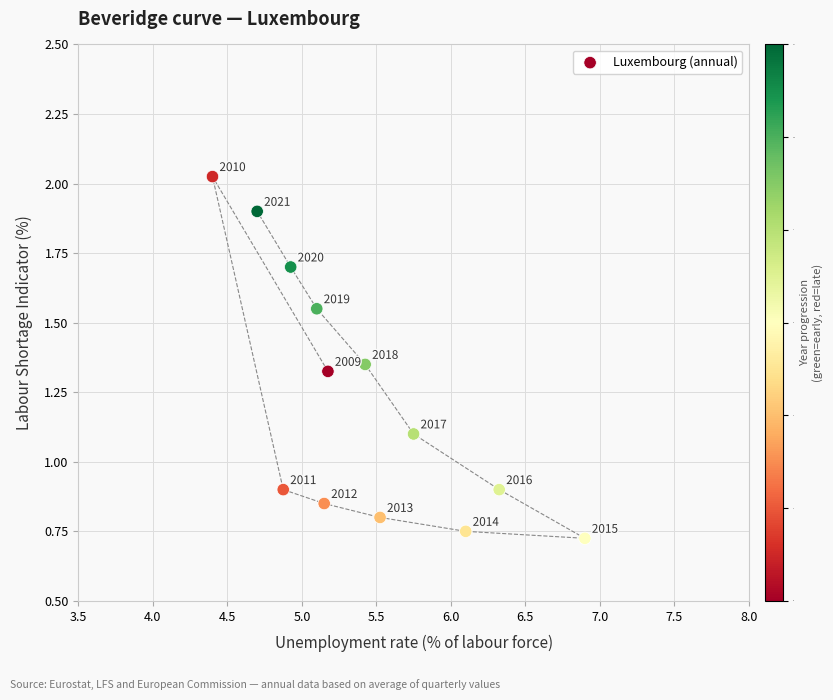

What Y value in the scatter plot is closest to 1?

0.9